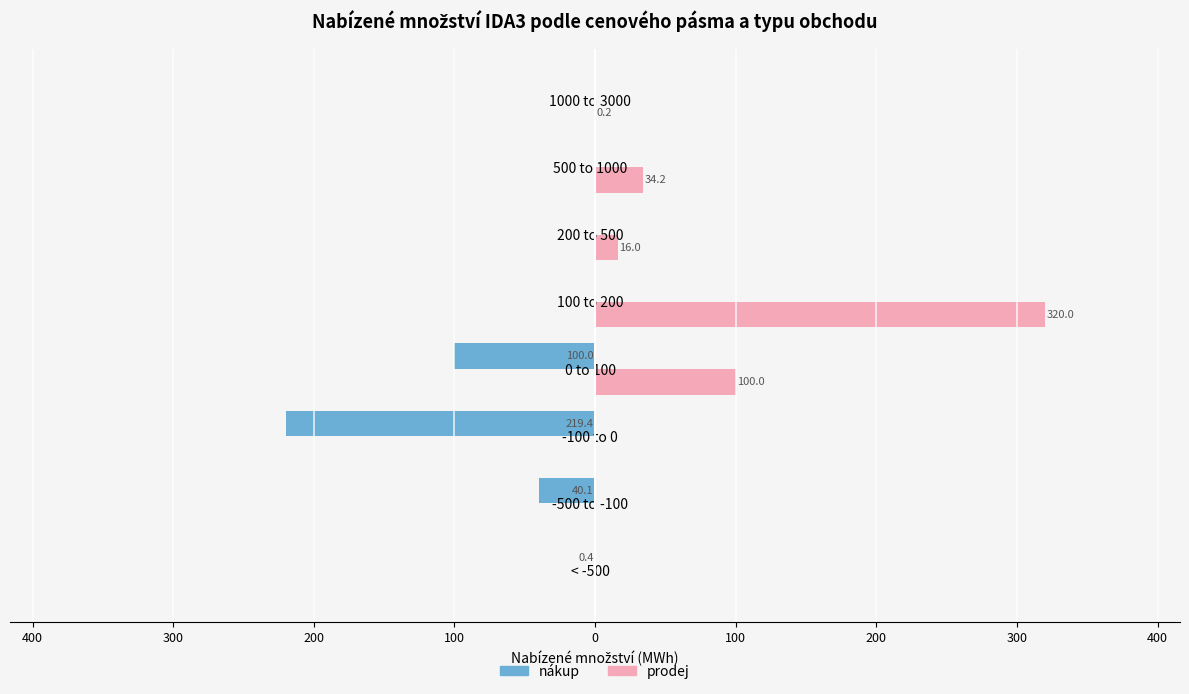

What are all the series names shown in the legend?

nákup, prodej